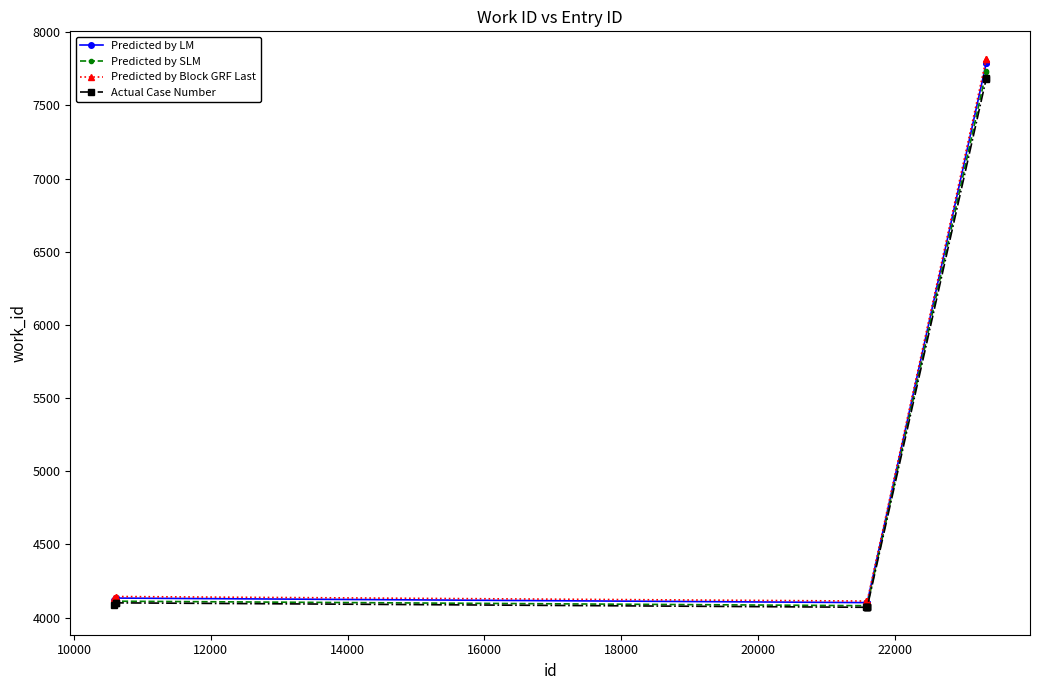

Which series has the widest spread of values?

Predicted by Block GRF Last